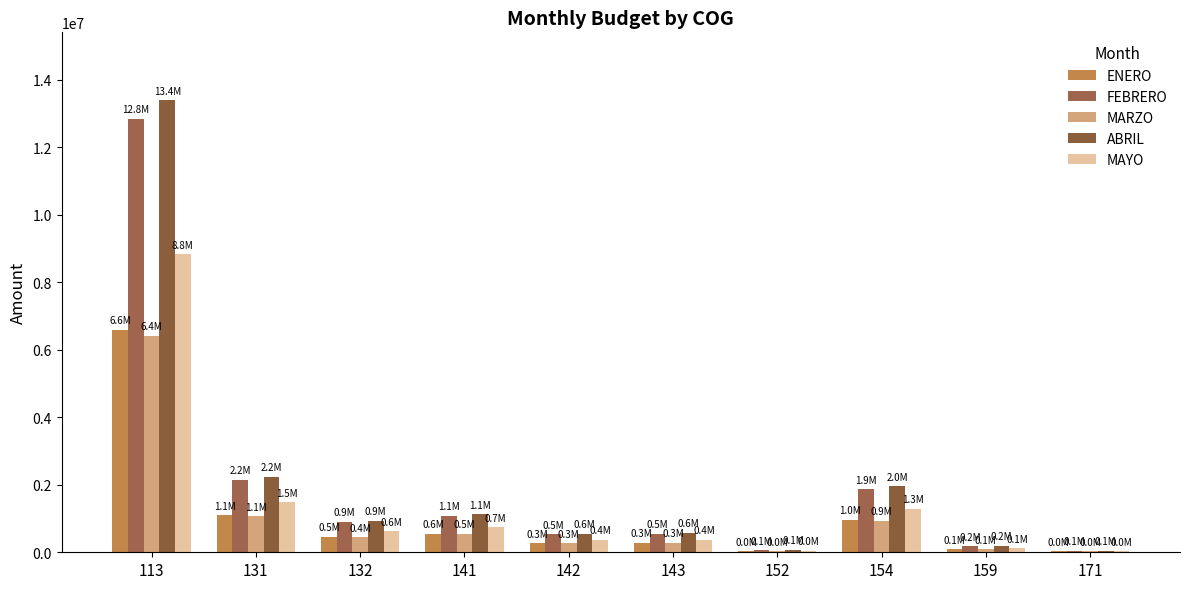

List the series in order of their peak value, lowest first.

MARZO, ENERO, MAYO, FEBRERO, ABRIL